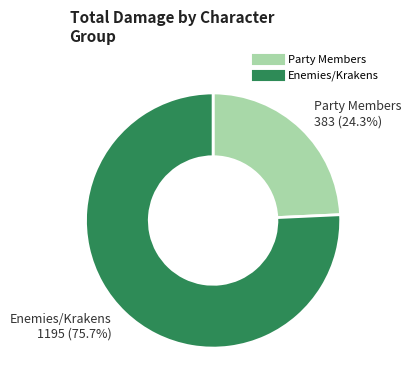

Is there a majority slice in this chart?

Yes